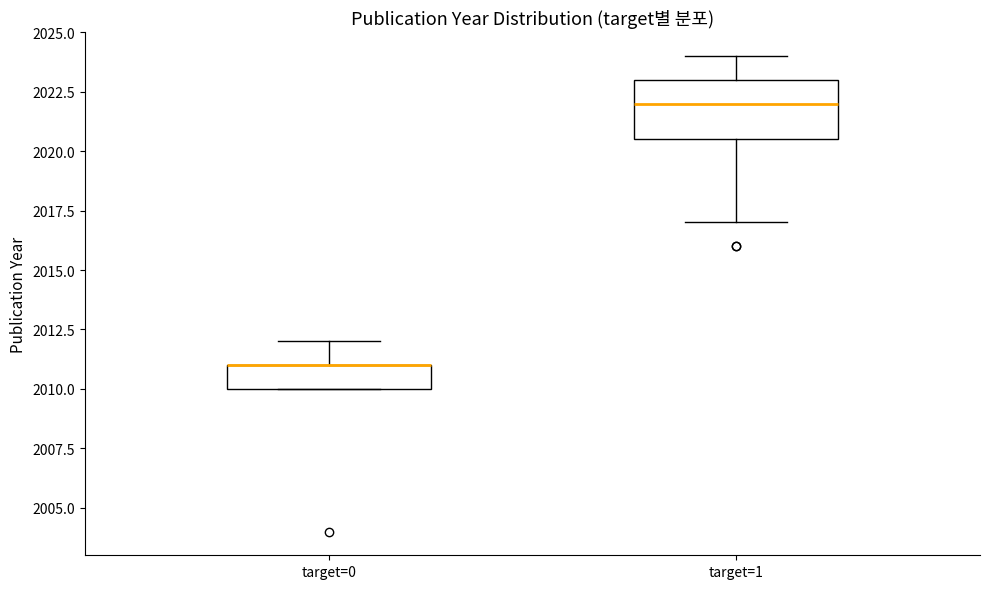

Reading left to right, transcribe this box plot: for each box, give where its median line is, the range the box spans, and where its two whiskers end, as read against the y-axis. The values are not printed on the chart, so give them approximately, as read against the axis.

target=0: median 2011.0 (drawn on the box's upper edge), box 2010.0 to 2011.0, whiskers 2010.0 to 2012.0
target=1: median 2022.0, box 2020.5 to 2023.0, whiskers 2017.0 to 2024.0